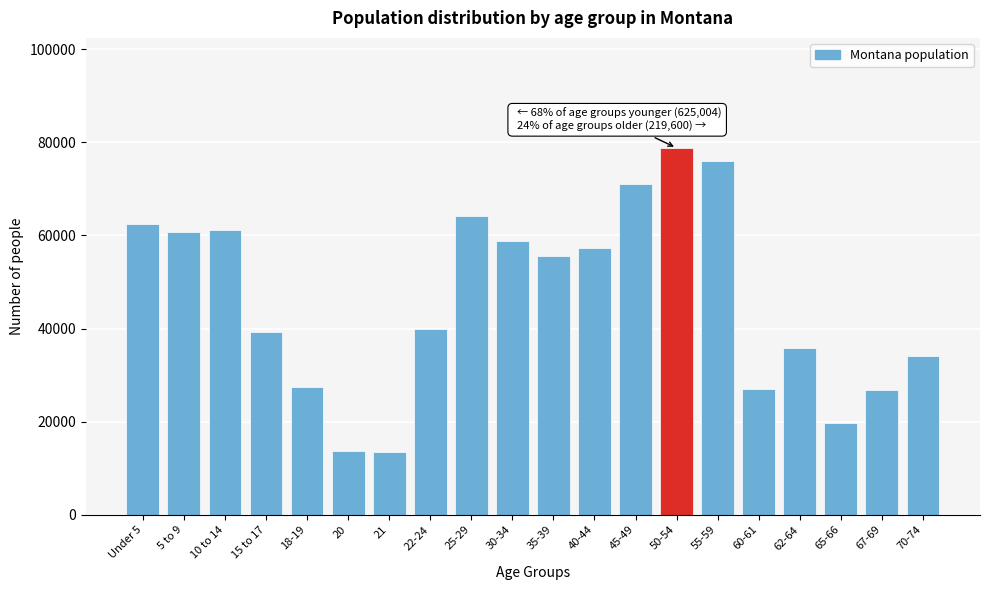

What is the greatest value displayed?

78811